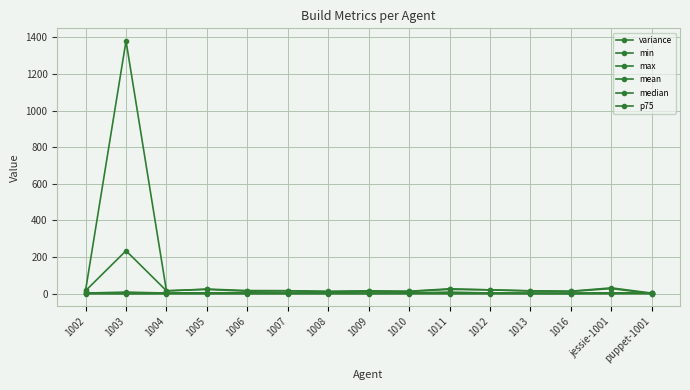

Rank the series by their maximum value, from highest to lowest.

variance, max, mean, p75, median, min